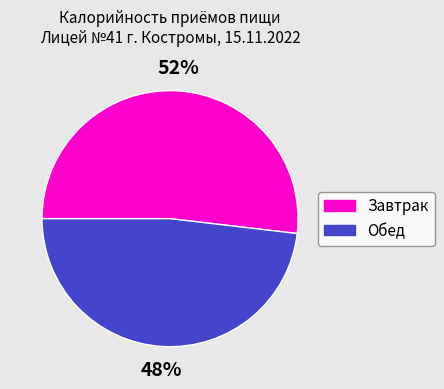

To the nearest percent, what is the average slice percentage?

50%